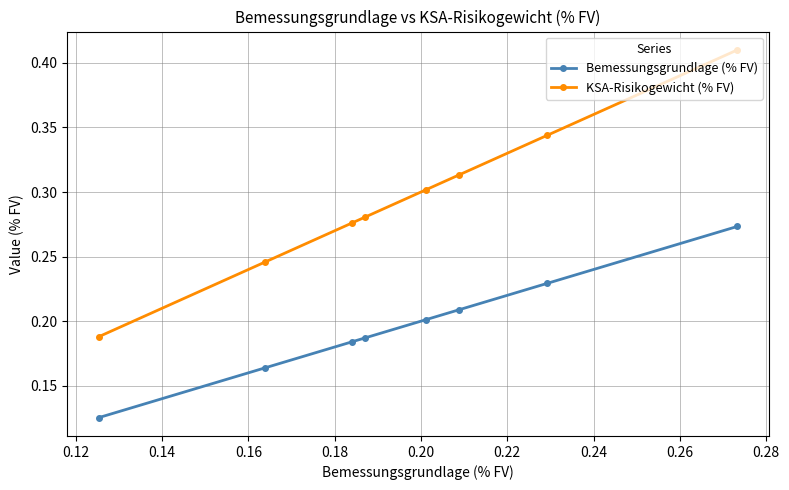

What is the average value of the KSA-Risikogewicht (% FV) series?

0.3